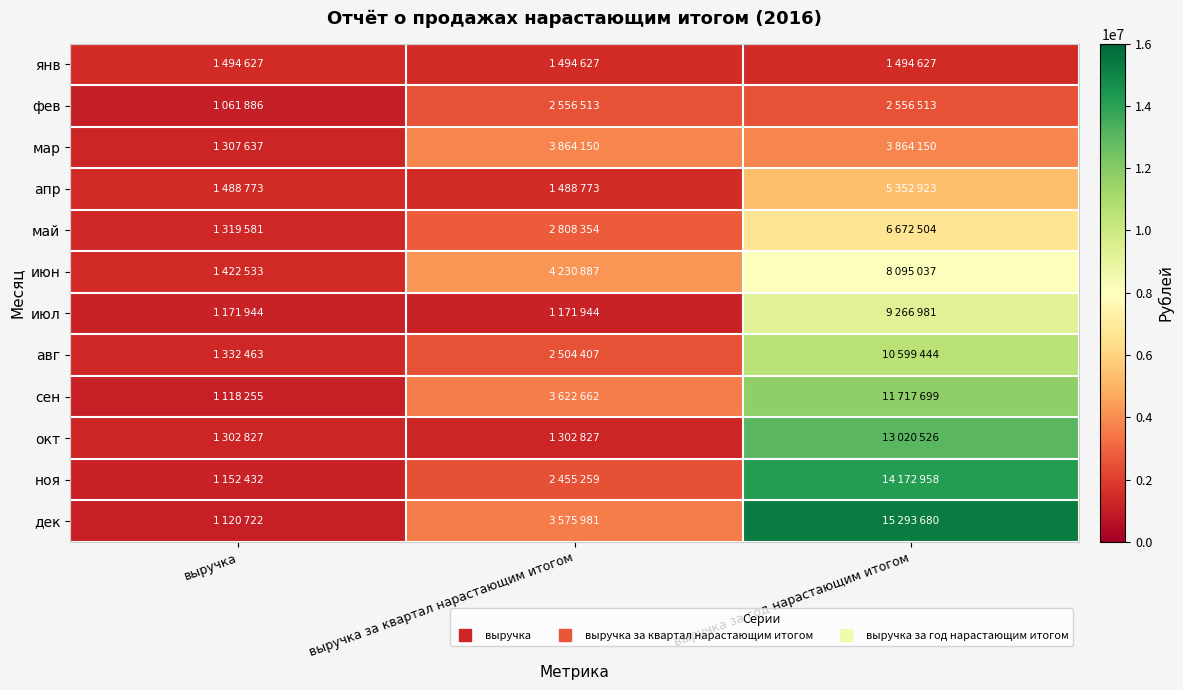

Rank the series by their maximum value, from highest to lowest.

дек, ноя, окт, сен, авг, июл, июн, май, апр, мар, фев, янв